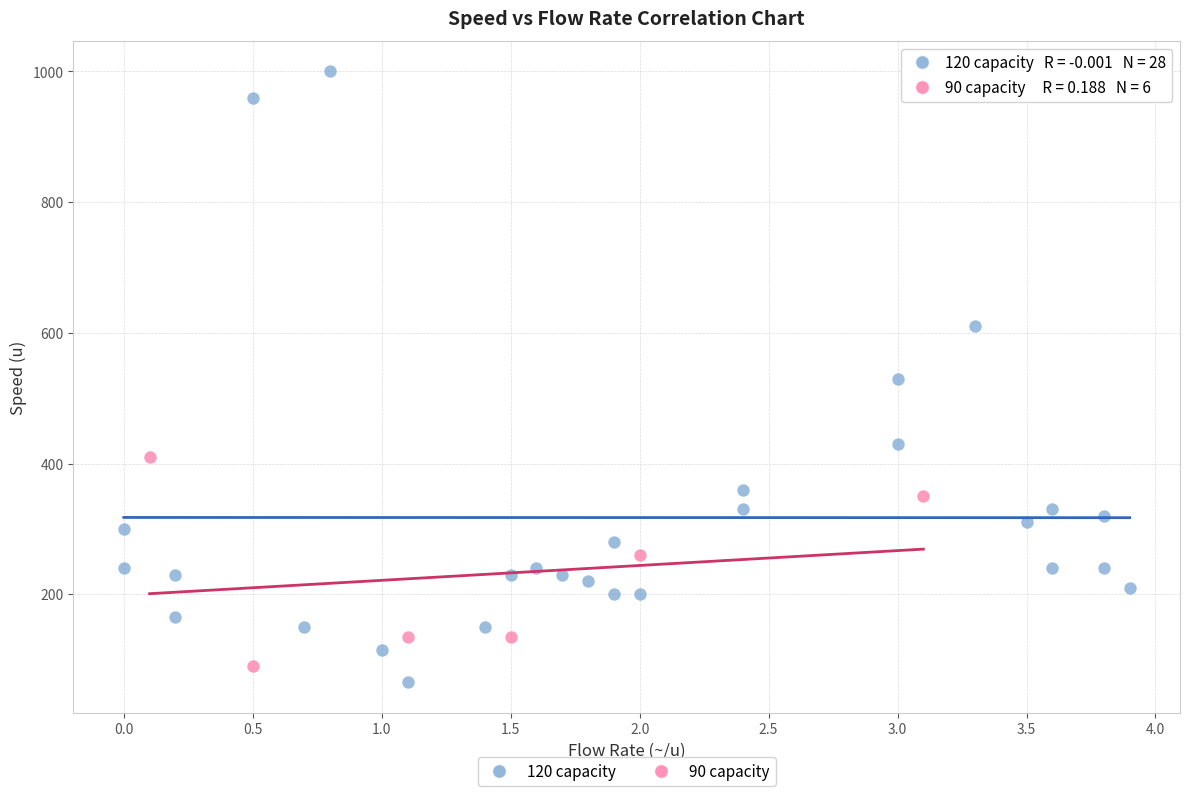

Which series reaches the maximum Y coordinate?

120 capacity